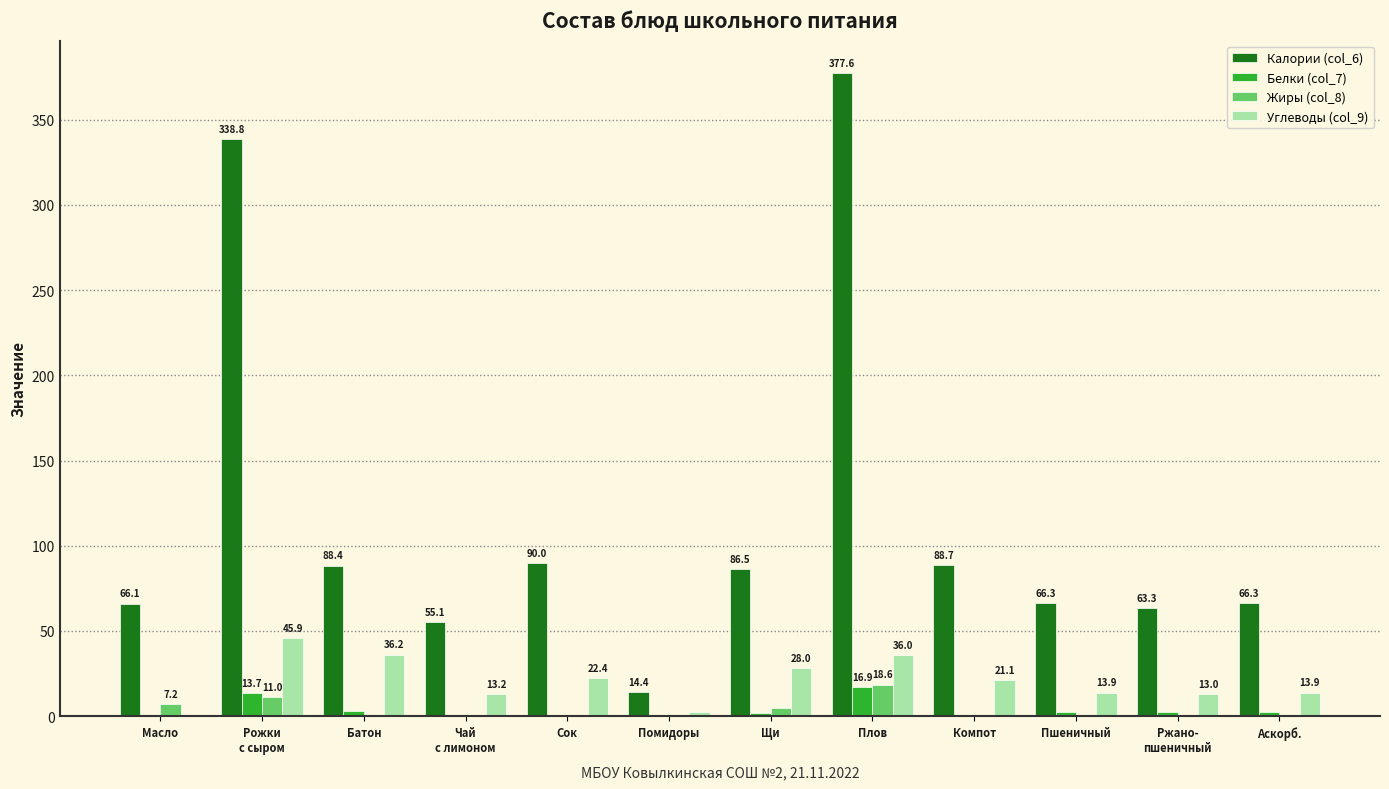

Between Батон and Компот, which series saw the biggest shift?

Углеводы (col_9)